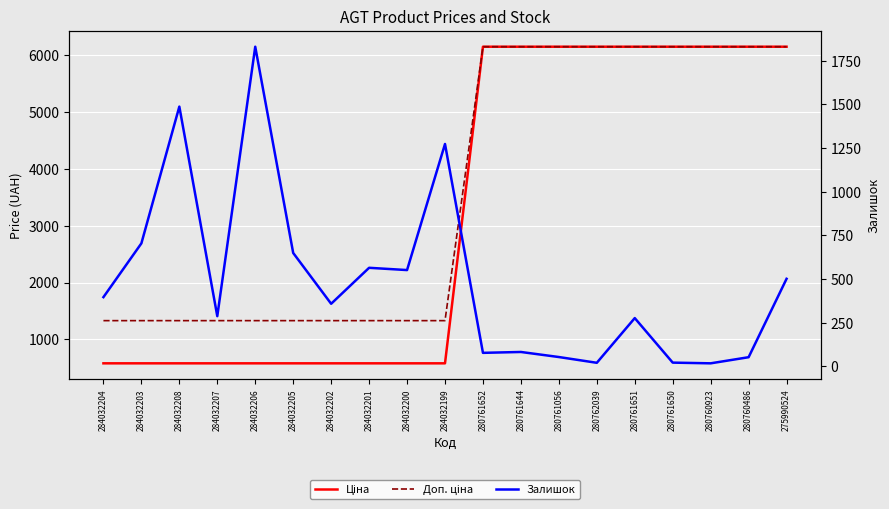

Which category has the highest value in the Залишок series?

284032206